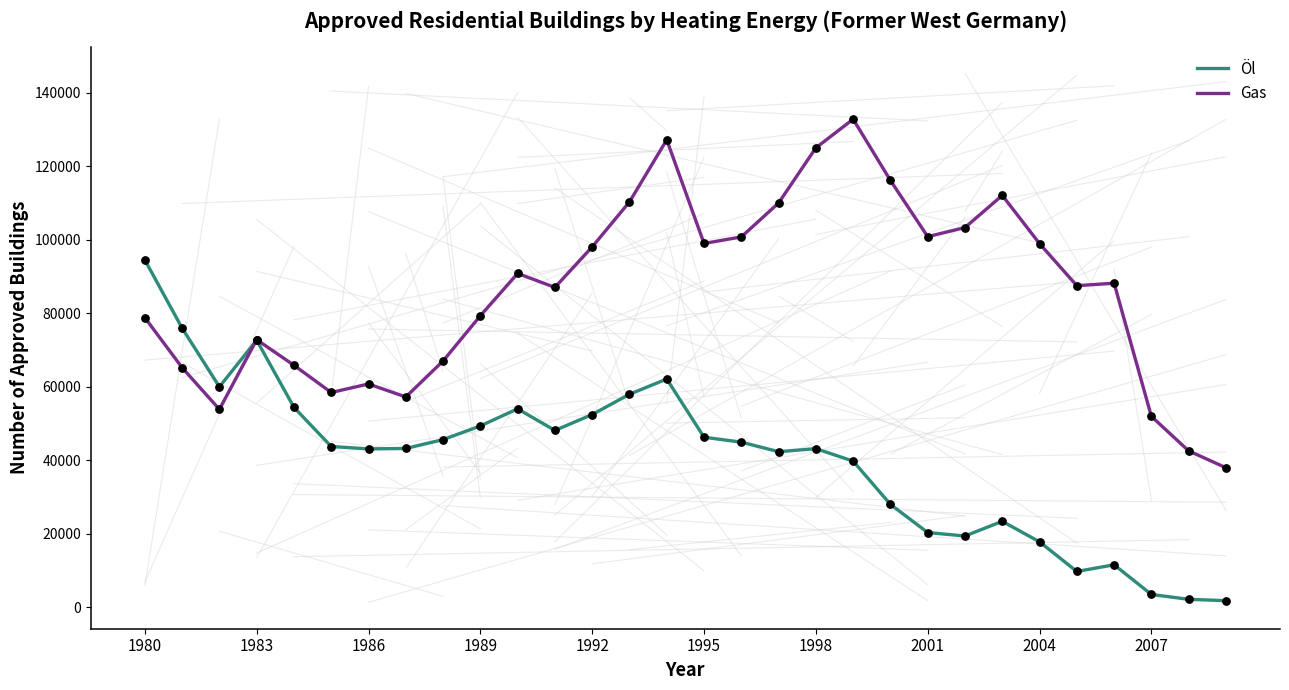

At how many categories does at least one series exceed 112912?

4